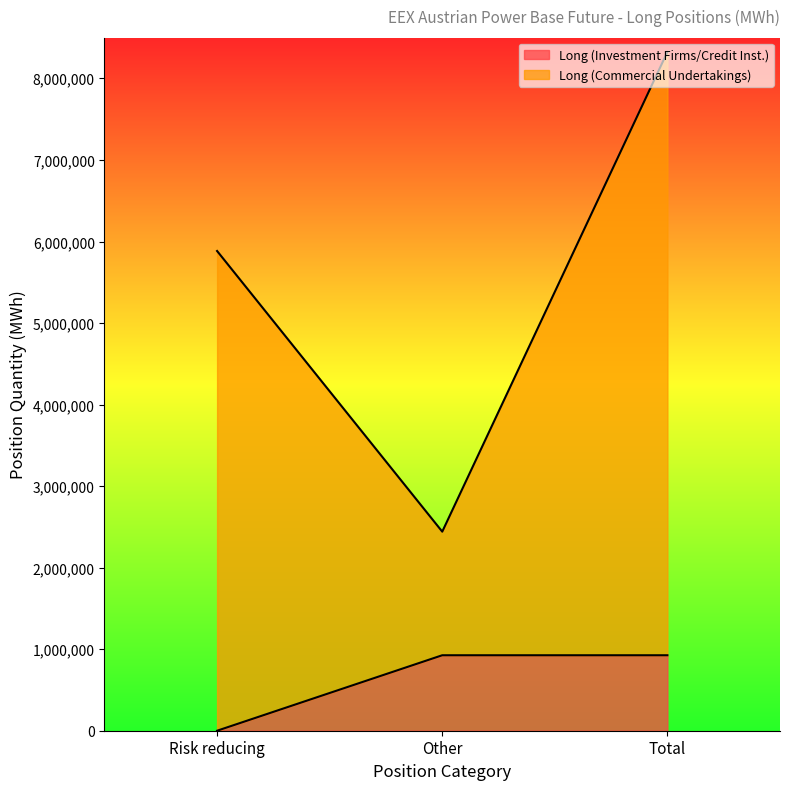

Is the value of Long (Commercial Undertakings) at Total greater than the value of Long (Investment Firms/Credit Inst.) at Other?

Yes